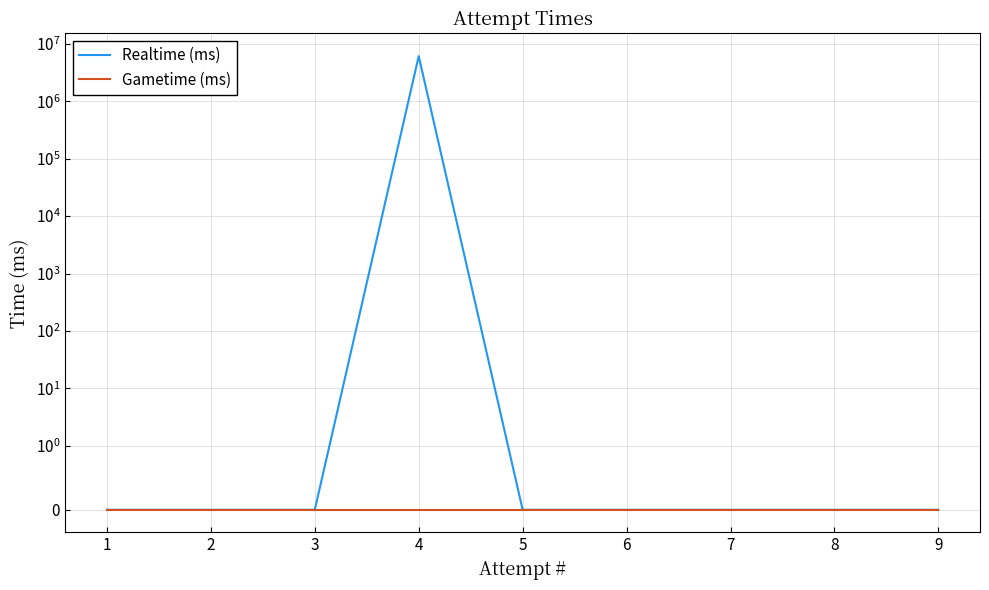

True or false: Realtime (ms) and Gametime (ms) intersect in this chart.

False